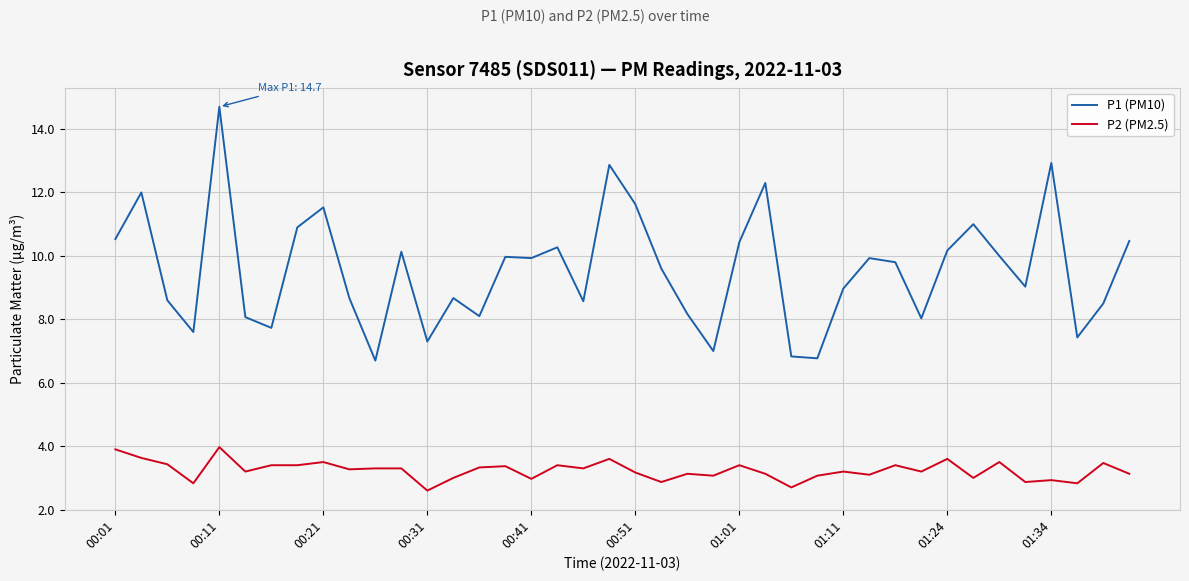

What is the minimum value shown in the chart?

2.6